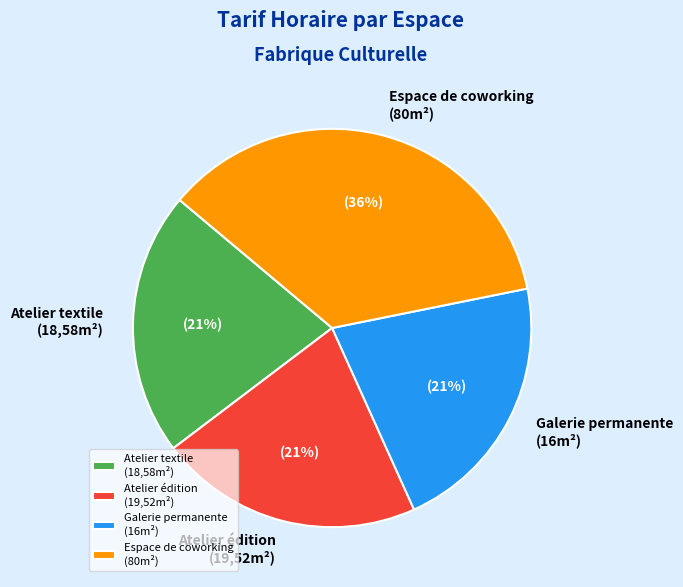

To the nearest percent, what is the average slice percentage?

25%